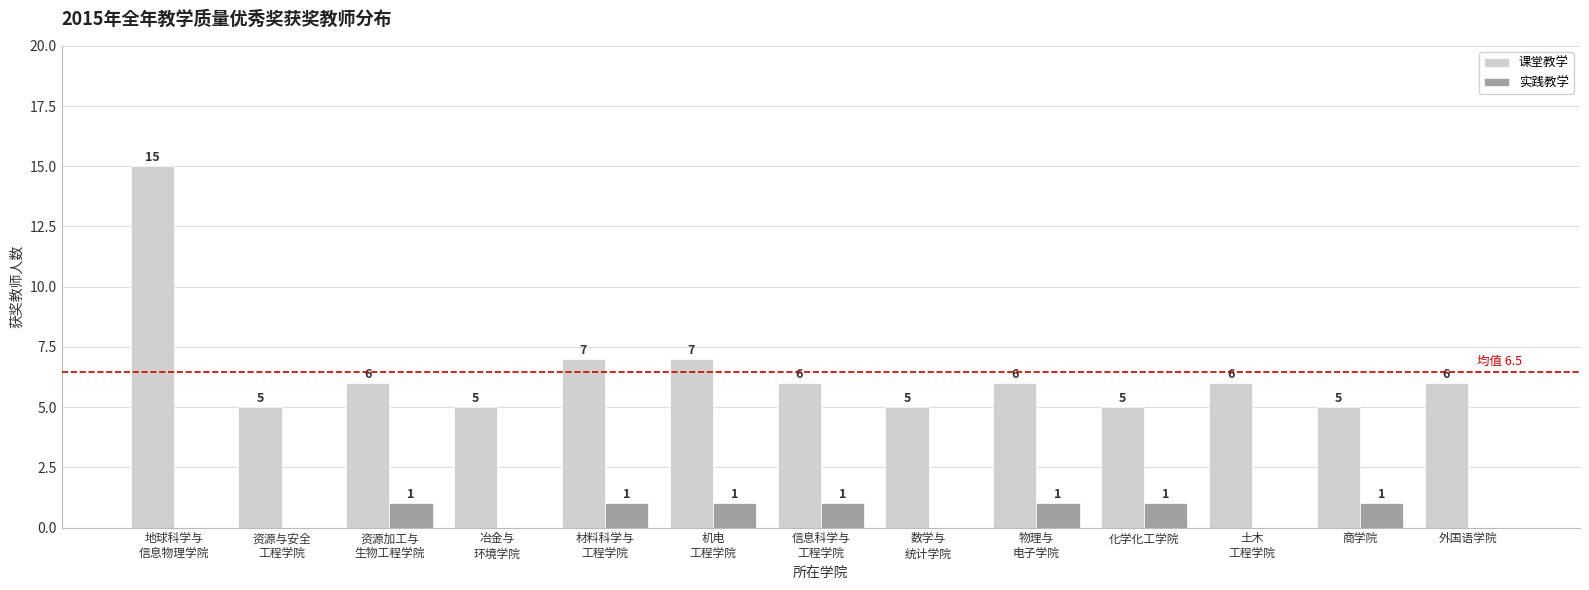

How many 课堂教学 values are between 5 and 6?

10